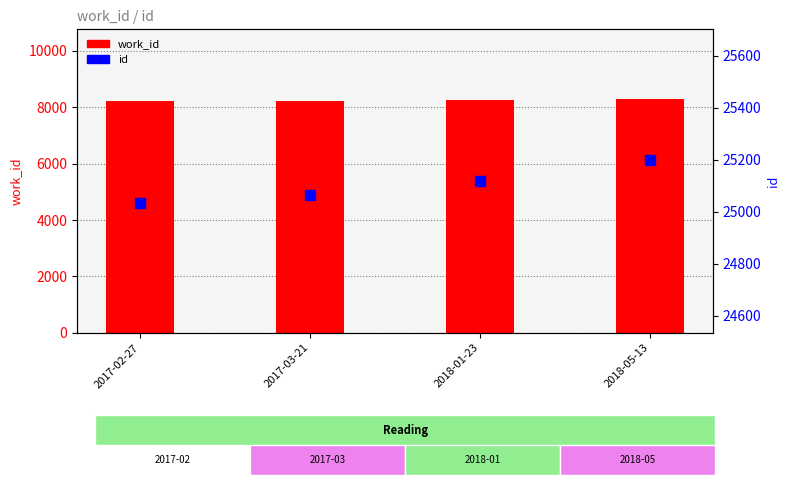

What is the difference between the id values at 2017-02-27 and 2018-05-13?

163